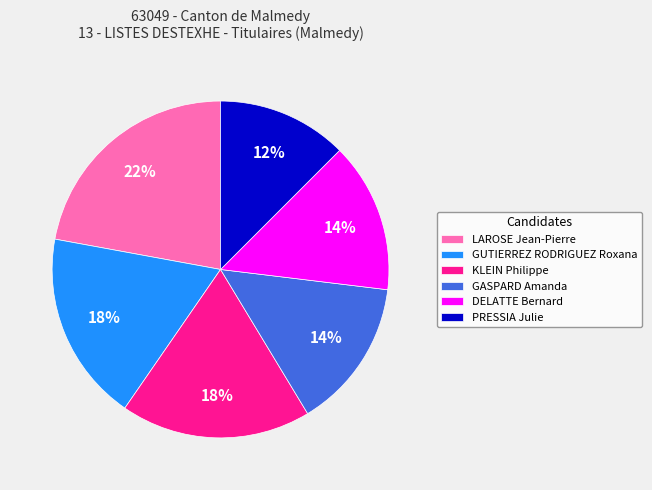

What is the ratio of the value at GUTIERREZ RODRIGUEZ Roxana to the value at GASPARD Amanda?

1.3